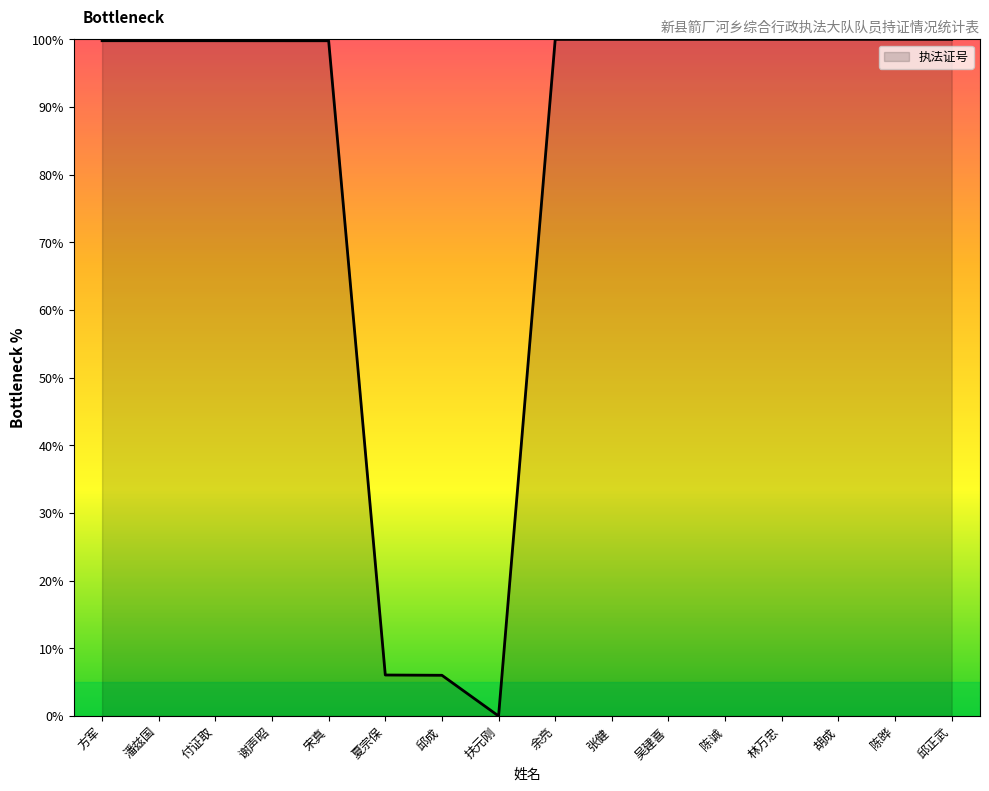

What is the approximate value at 谢声昭?

99.8